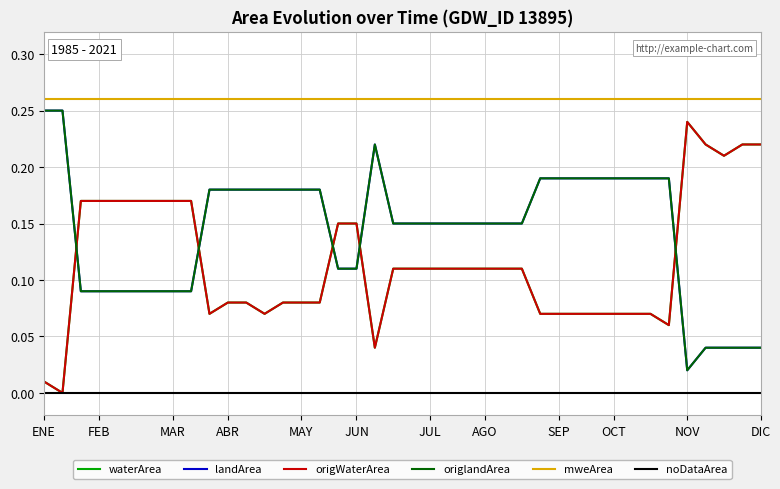

At which label does mweArea reach its peak?

ENE